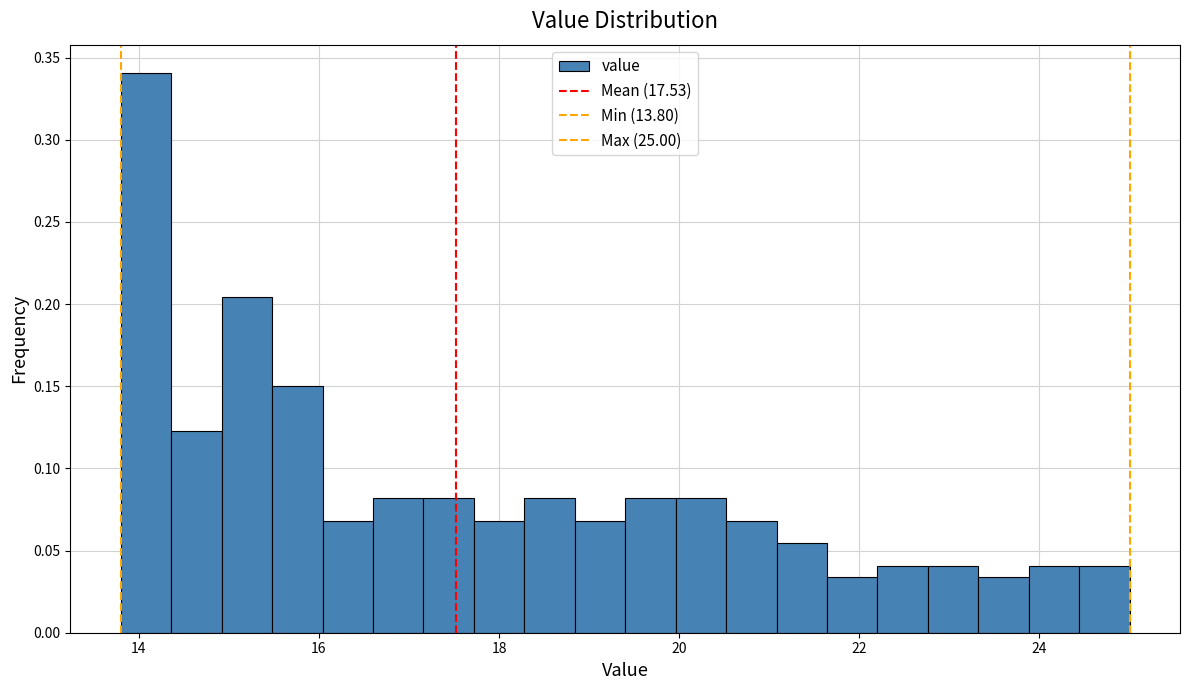

Read against the x-axis, roughly where is the centre of the tallest bar?

14.0